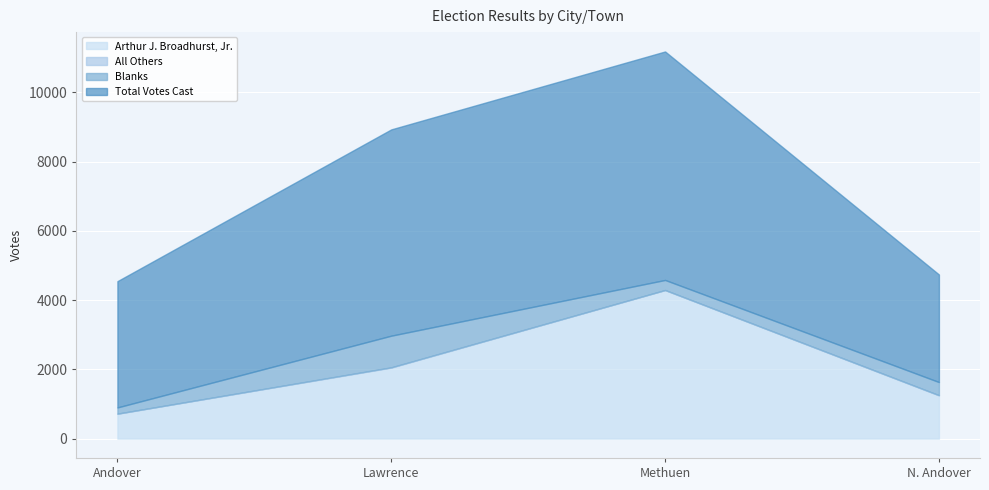

True or false: Arthur J. Broadhurst, Jr. has a value of 264 at Andover.

False